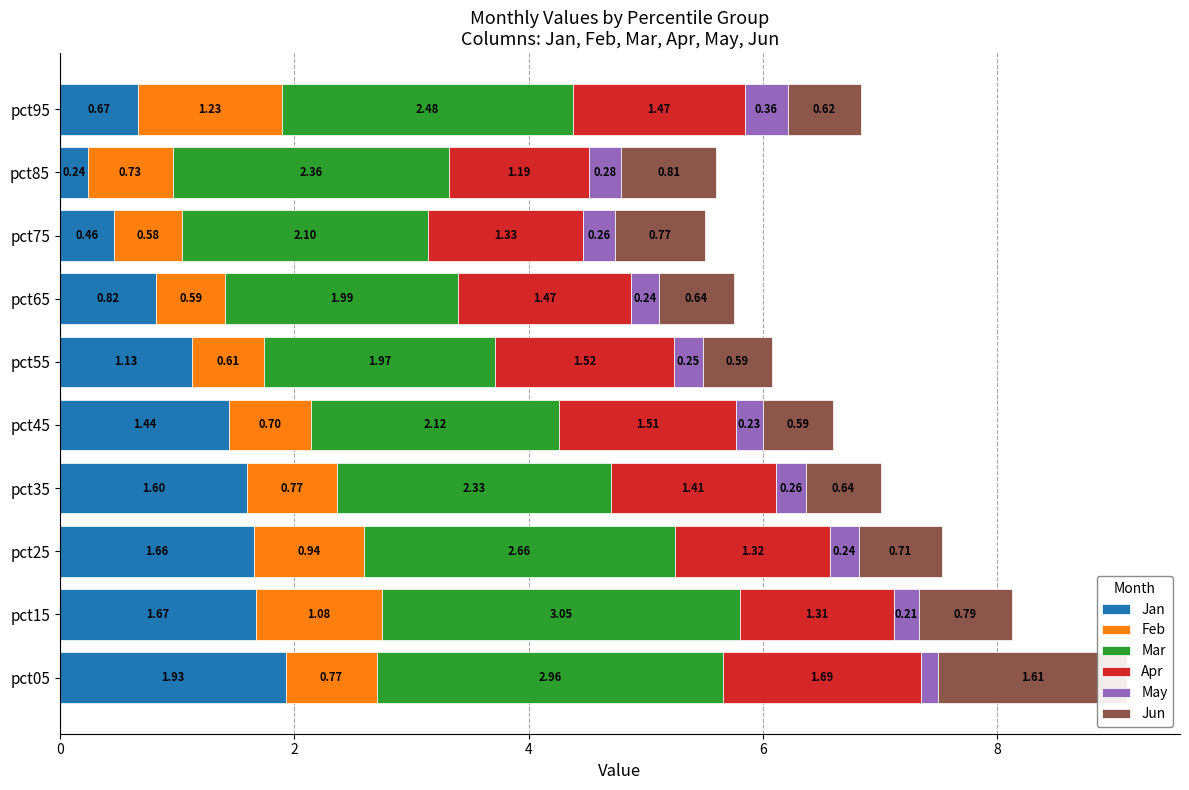

Which series has the widest spread of values?

Jan